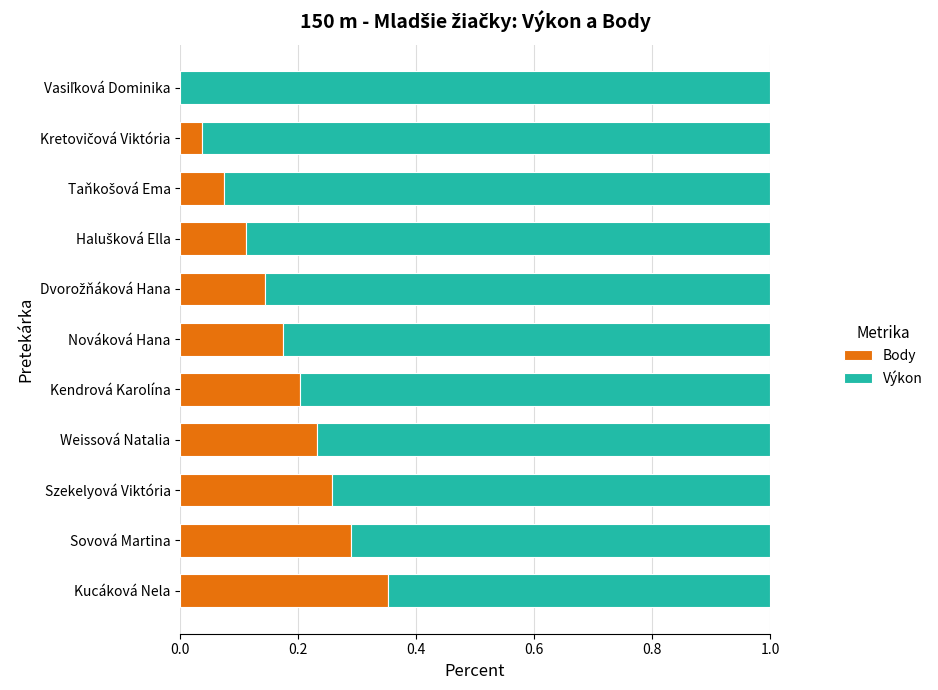

What is the sum of all Body values?

1.9